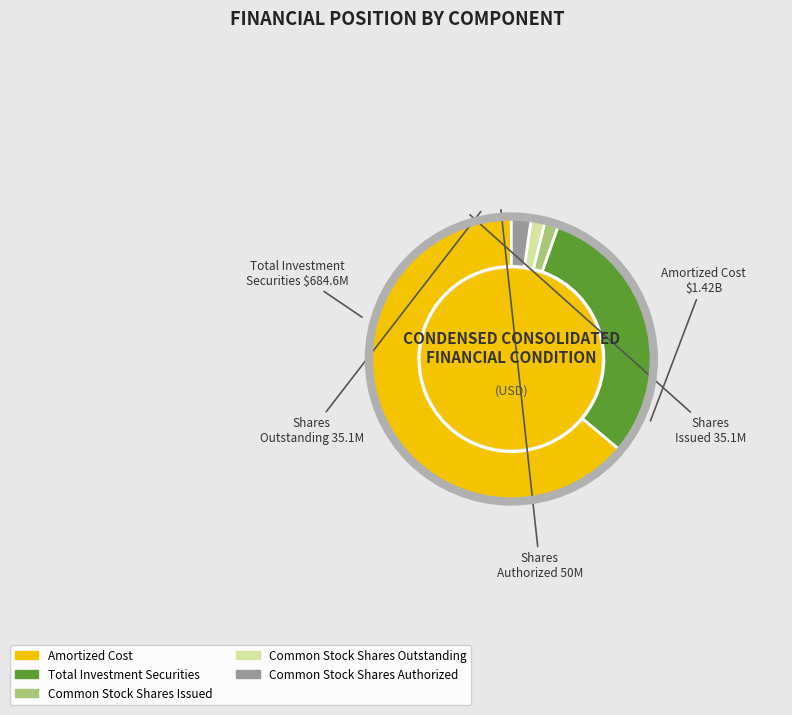

What is the largest slice in the pie chart?

Amortized Cost